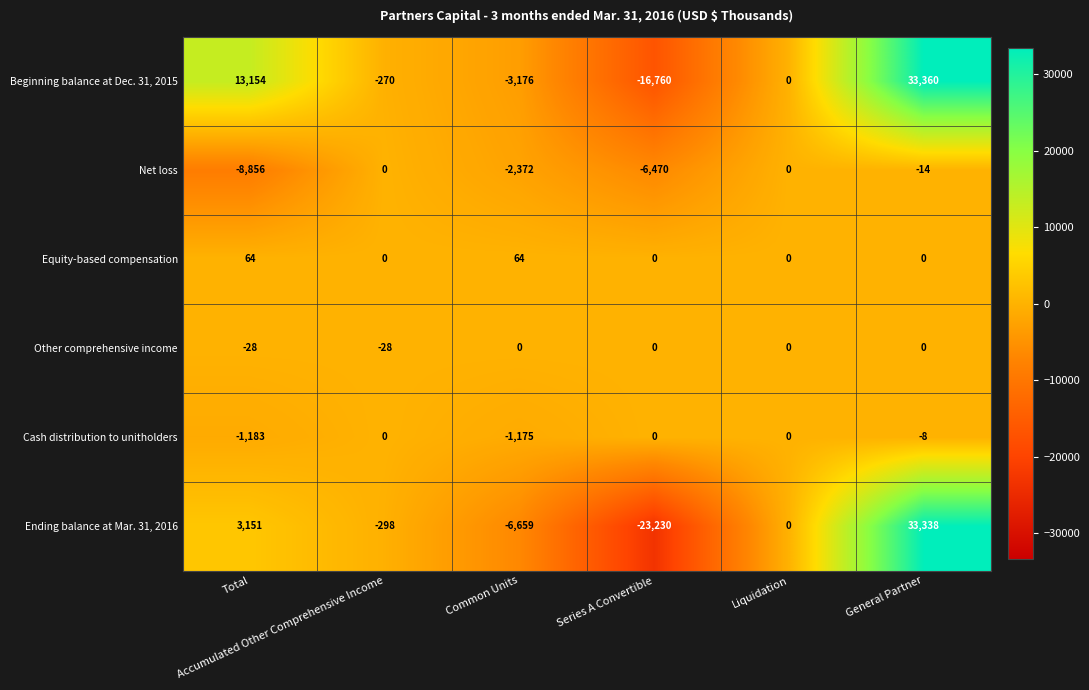

Between Common Units and General Partner, which series saw the biggest shift?

Ending balance at Mar. 31, 2016